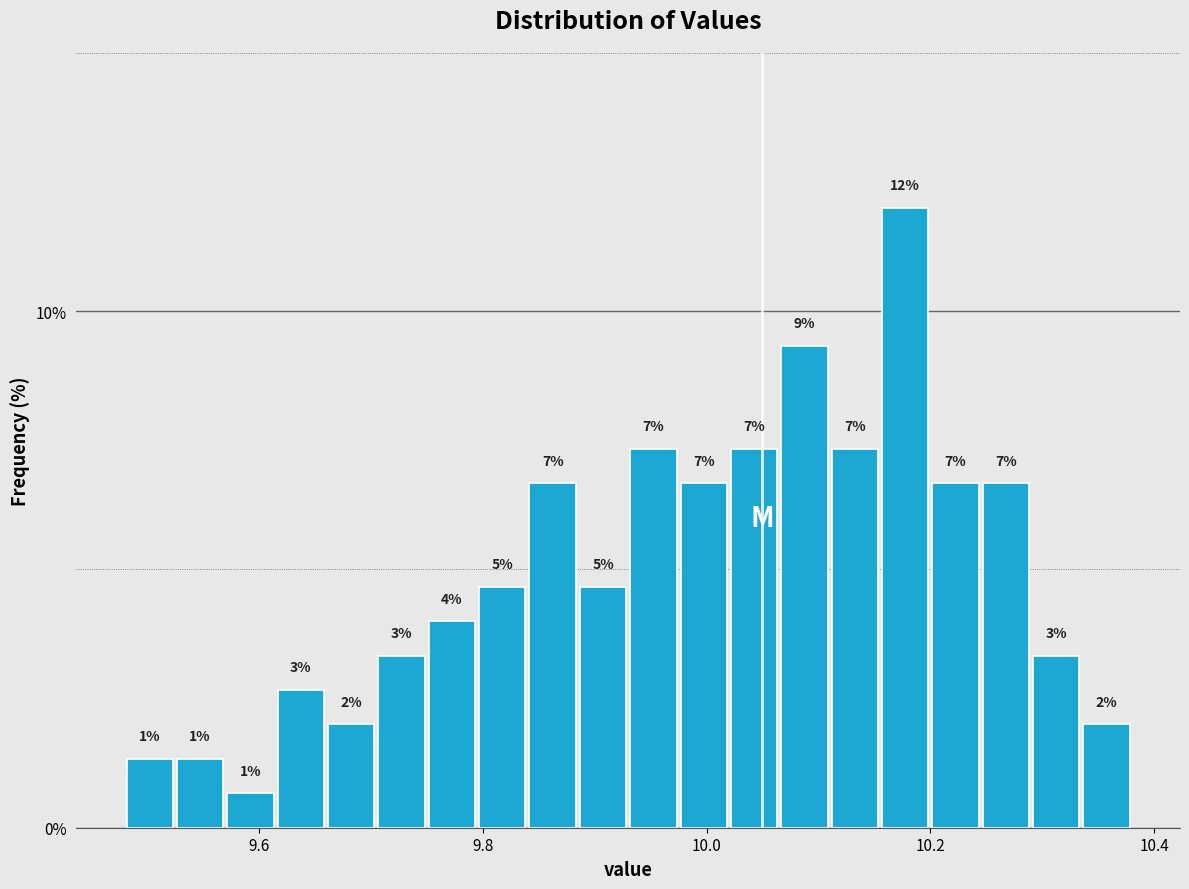

Read against the x-axis, roughly where is the centre of the tallest bar?

10.18